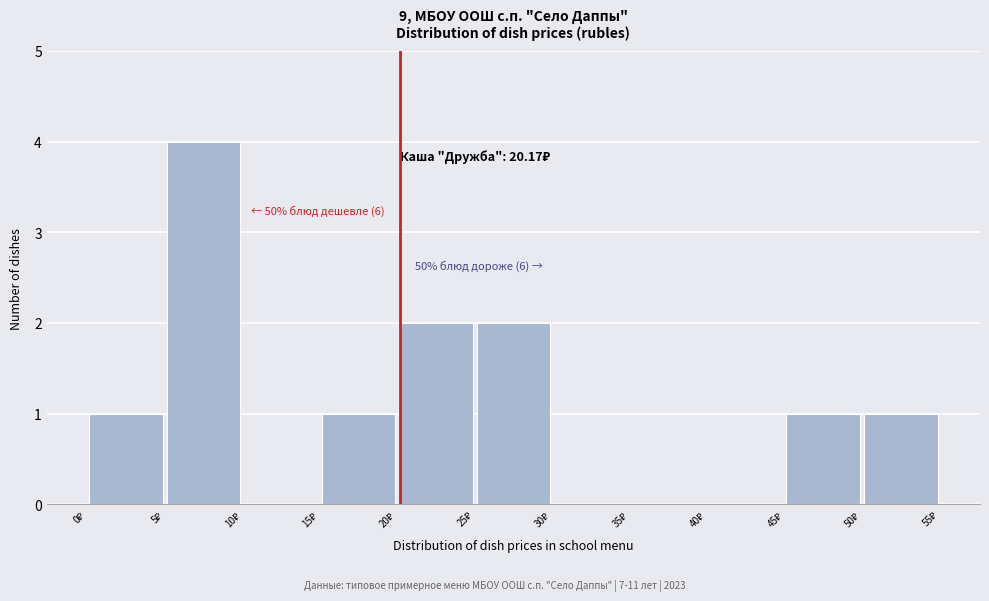

Which range on the x-axis has the tallest bar?

5 to 10